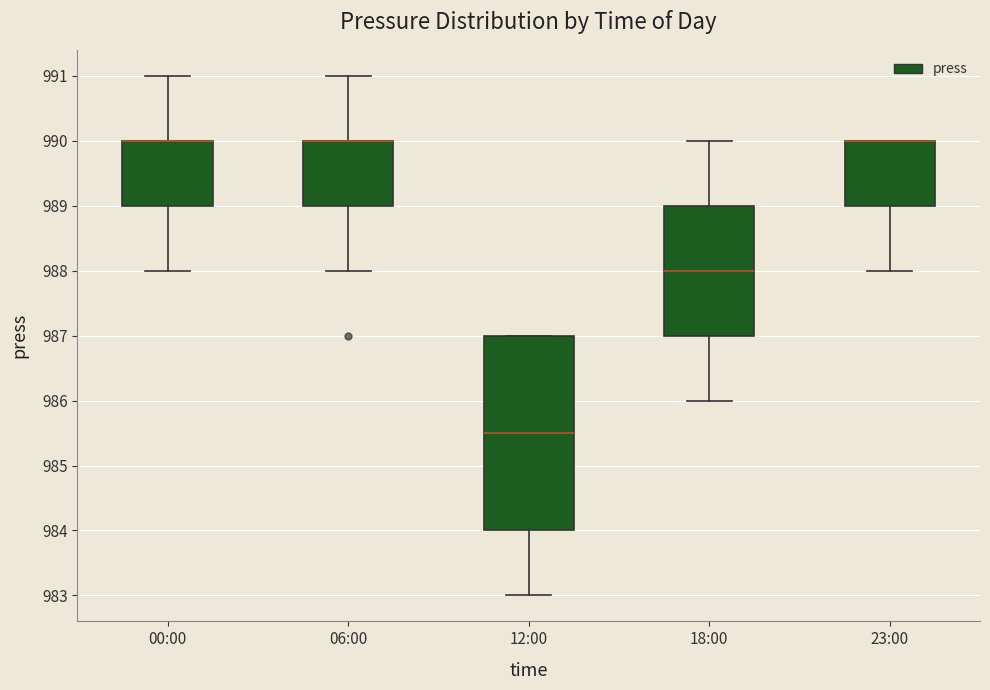

Reading left to right, read every box against the y-axis: the position of its median line, the range the box covers, and the ends of its whiskers. The values are not printed on the chart, so give them approximately, as read against the axis.

00:00: median 990.0 (drawn on the box's upper edge), box 989.0 to 990.0, whiskers 988.0 to 991.0
06:00: median 990.0 (drawn on the box's upper edge), box 989.0 to 990.0, whiskers 988.0 to 991.0
12:00: median 985.5, box 984.0 to 987.0, whiskers 983.0 to 987.0
18:00: median 988.0, box 987.0 to 989.0, whiskers 986.0 to 990.0
23:00: median 990.0 (drawn on the box's upper edge), box 989.0 to 990.0, whiskers 988.0 to 990.0